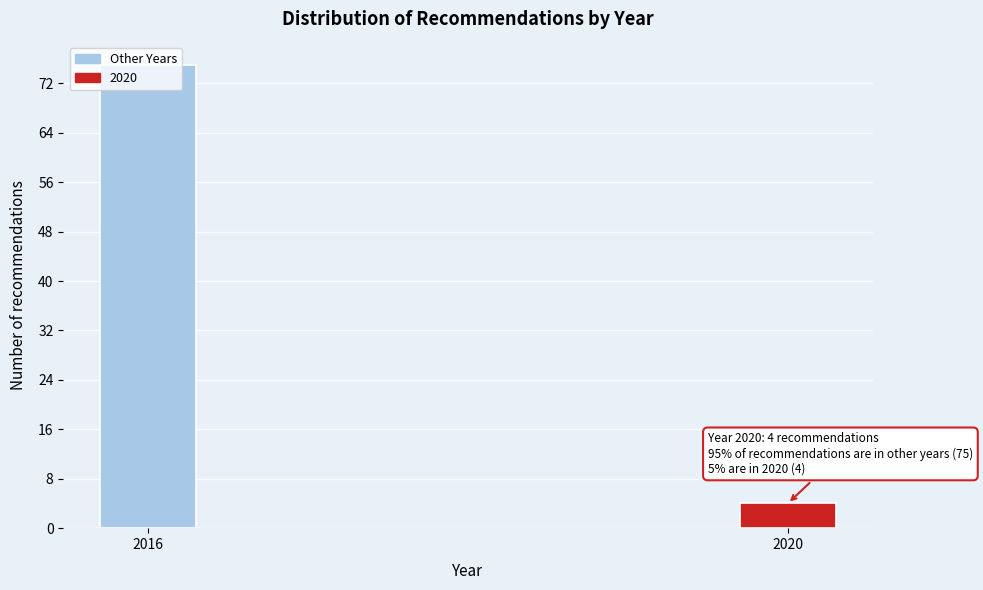

The value at 2020 is 4. True or false?

True